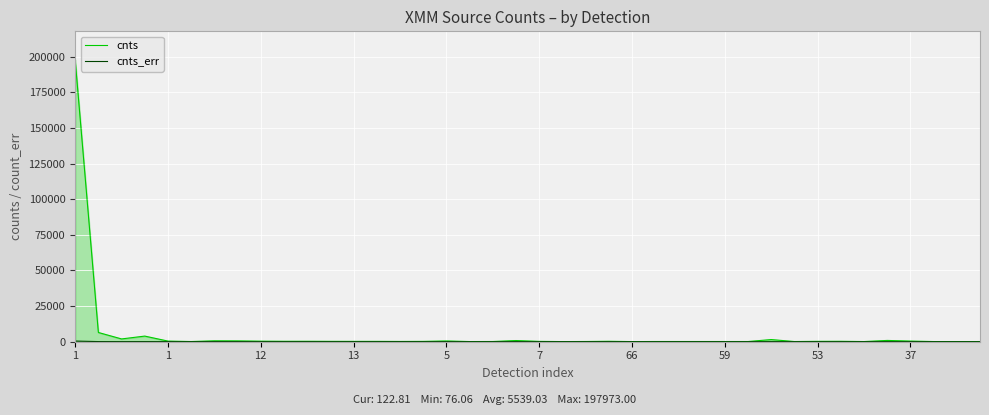

At which label does cnts_err reach its minimum?

34